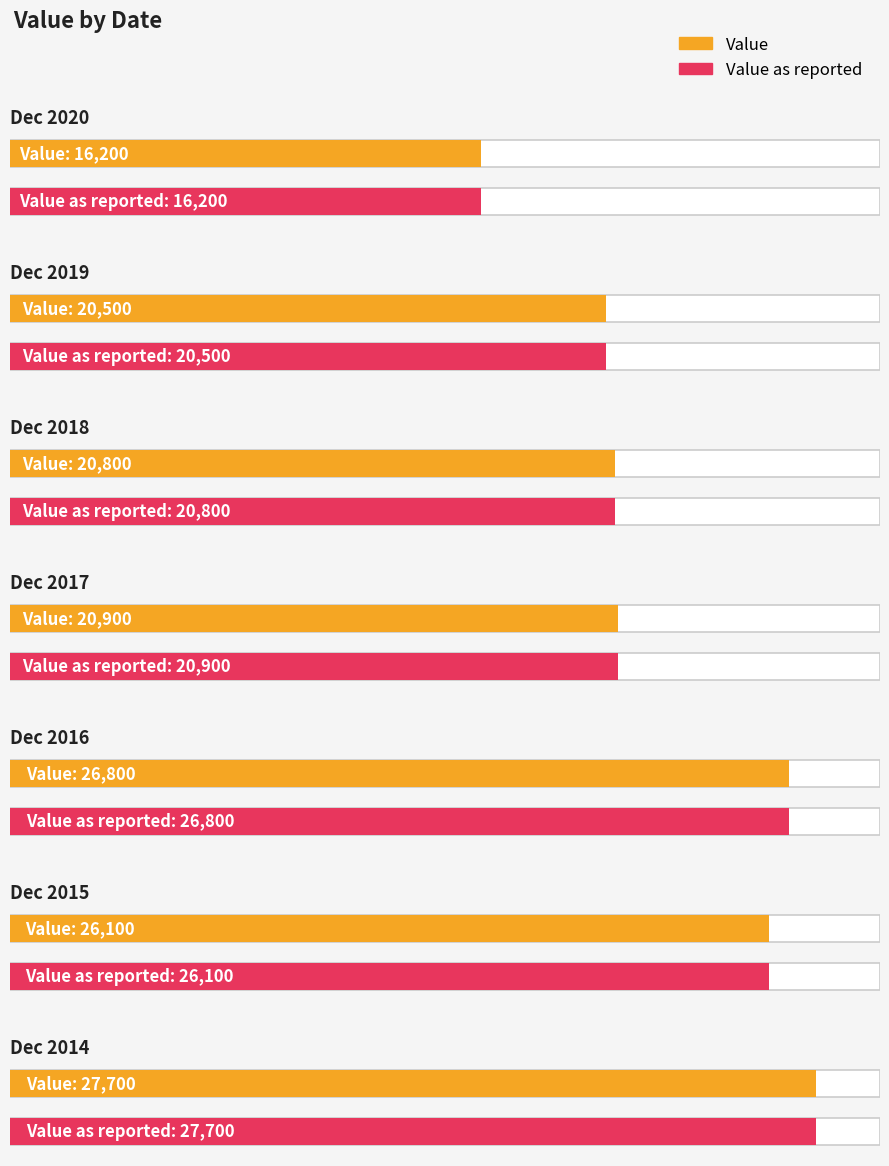

What value does the Value as reported series have at Dec 2015?

26100